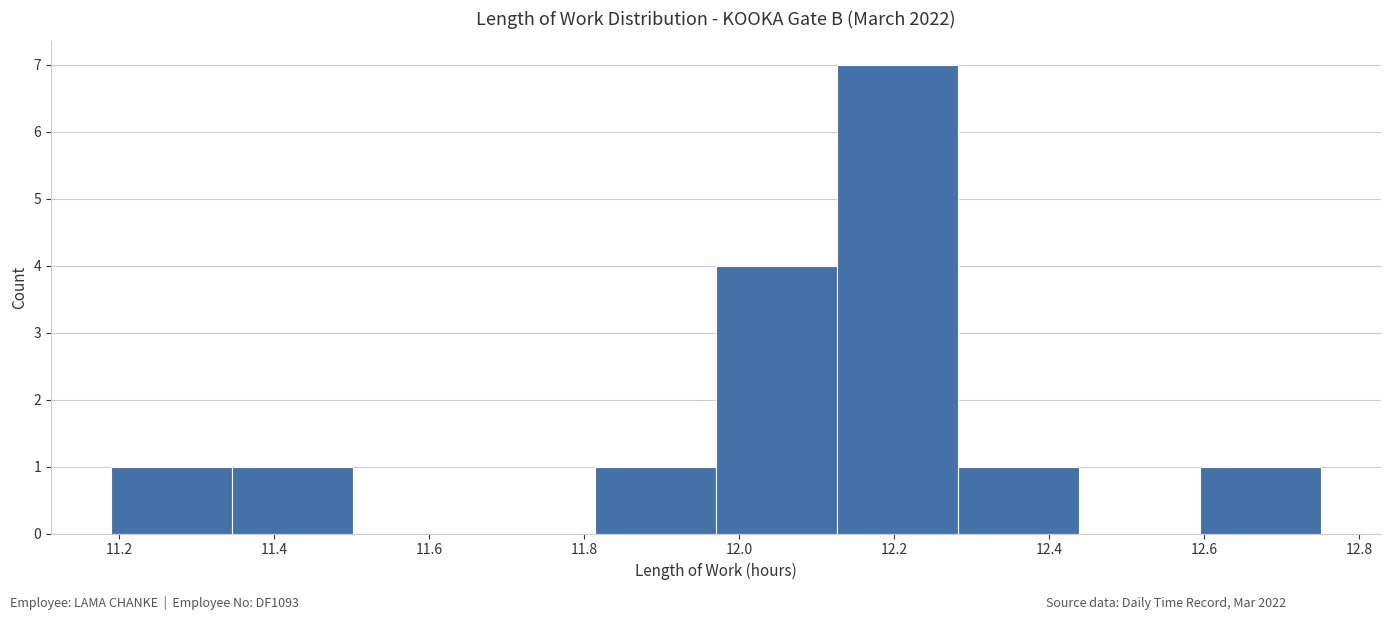

Which range on the x-axis has the tallest bar?

12.126 to 12.282